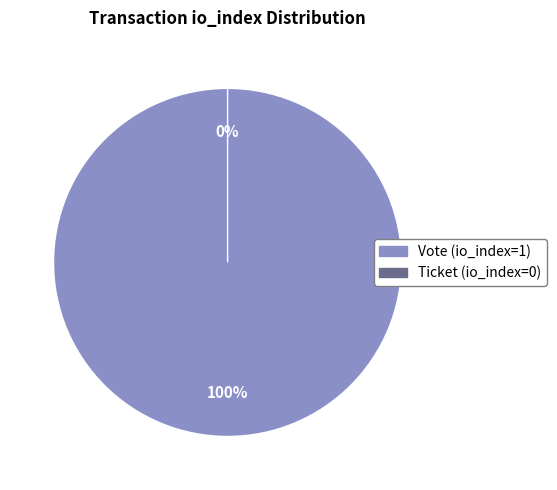

What percentage do Ticket (io_index=0) and Vote (io_index=1) together represent?

100.0%